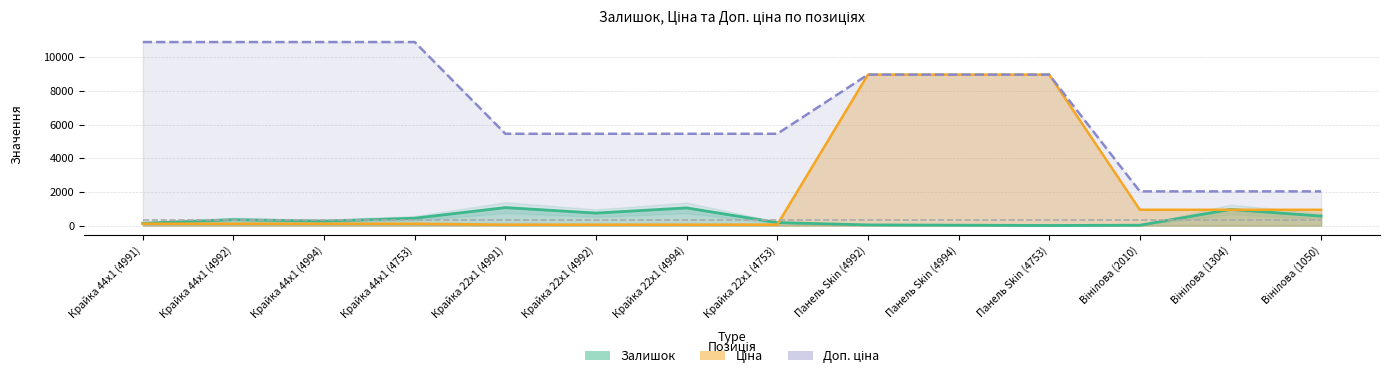

What is the label of the 3rd point from the left?

Крайка 44x1 (4994)